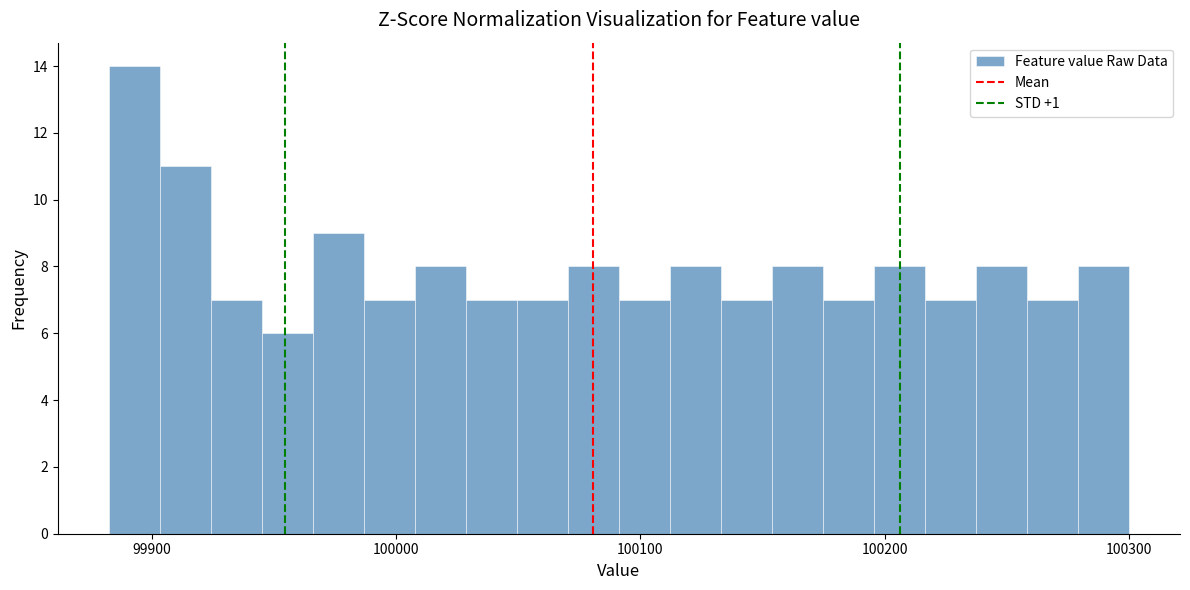

Around what value on the x-axis is the tallest bar? Give the approximate position of its centre, as read against the axis.

99890